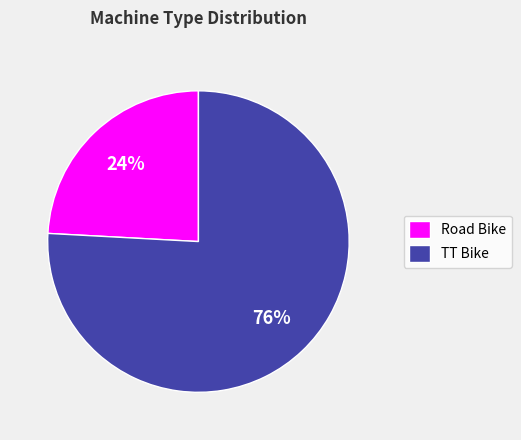

Between TT Bike and Road Bike, which is larger?

TT Bike